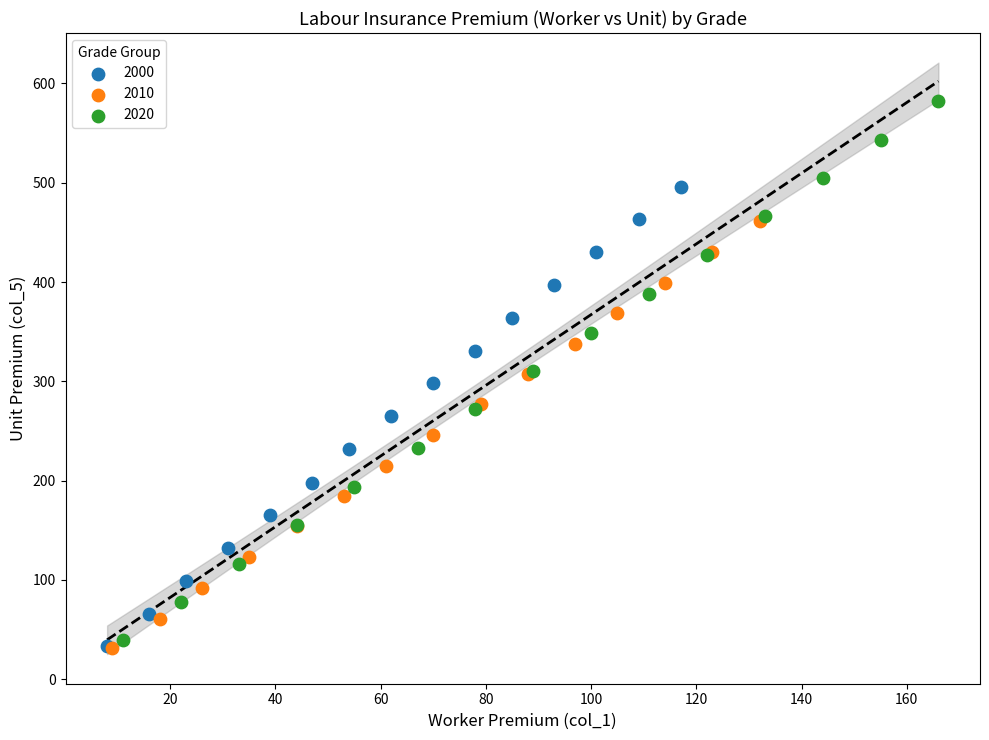

Which series has the widest spread of Y values?

2020